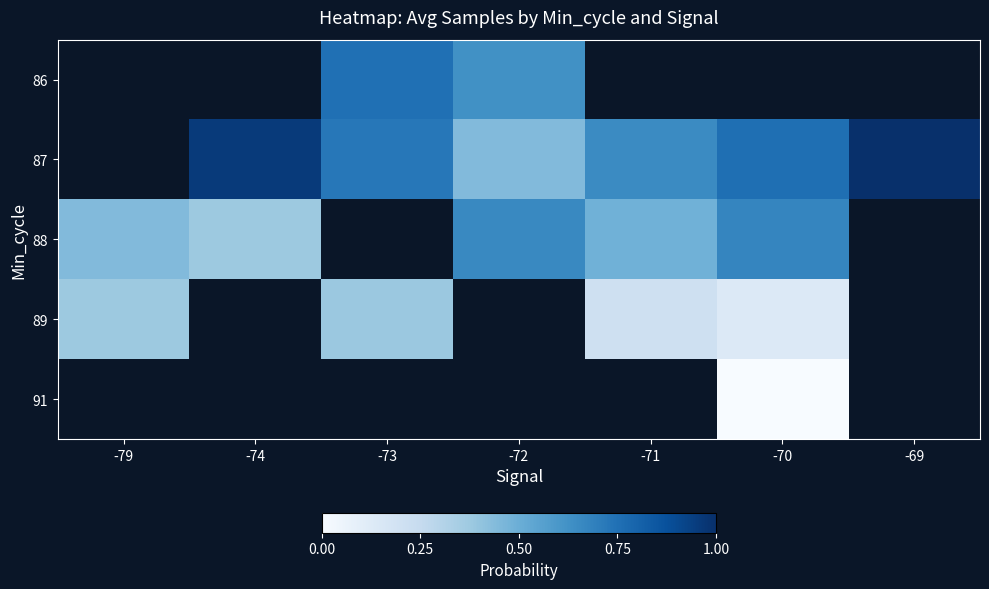

At which category does the chart reach its peak across all series?

-69